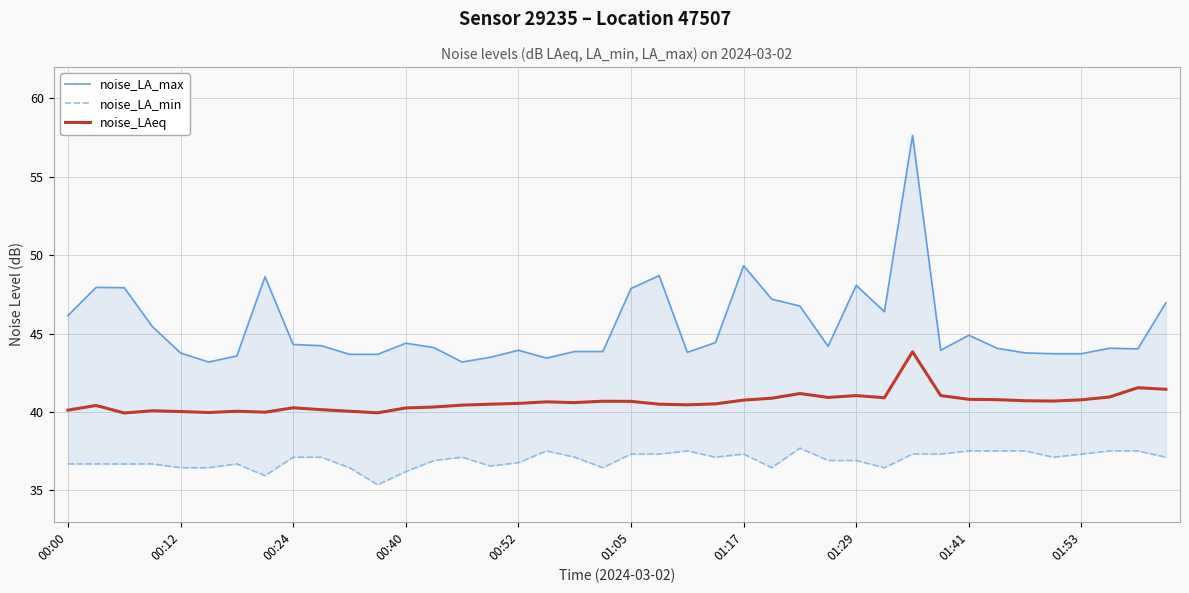

Is this an area chart (filled region under the line)?

No